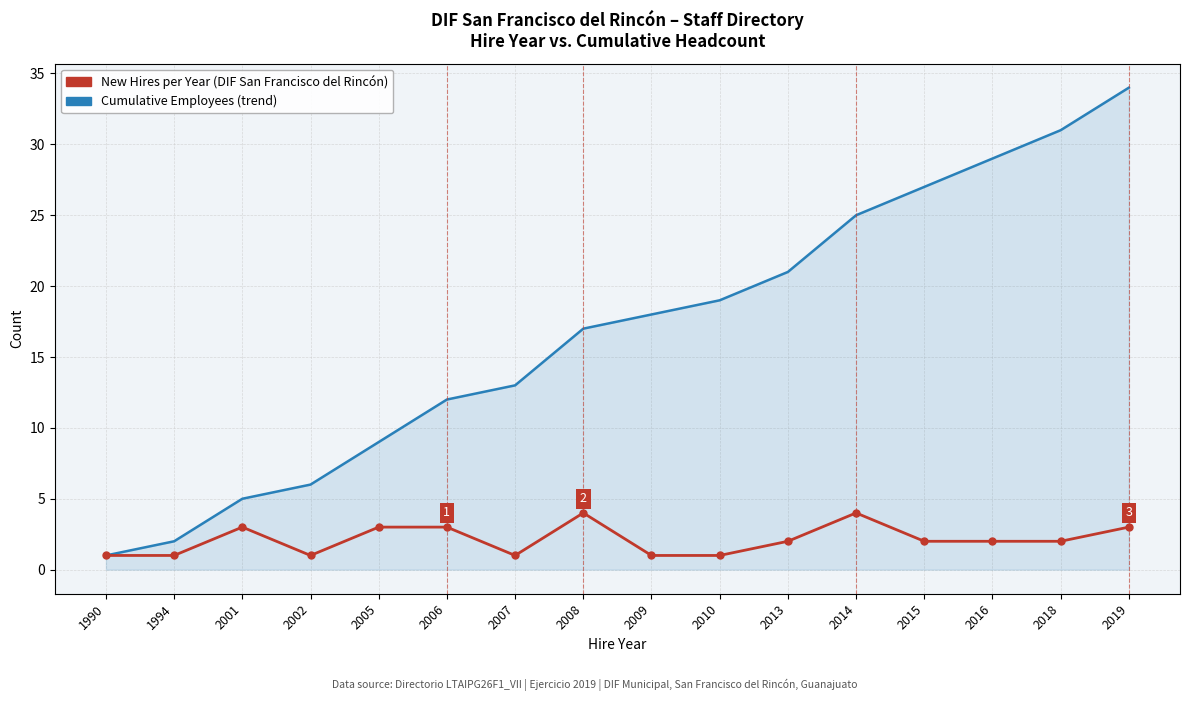

What is the greatest value displayed?

34